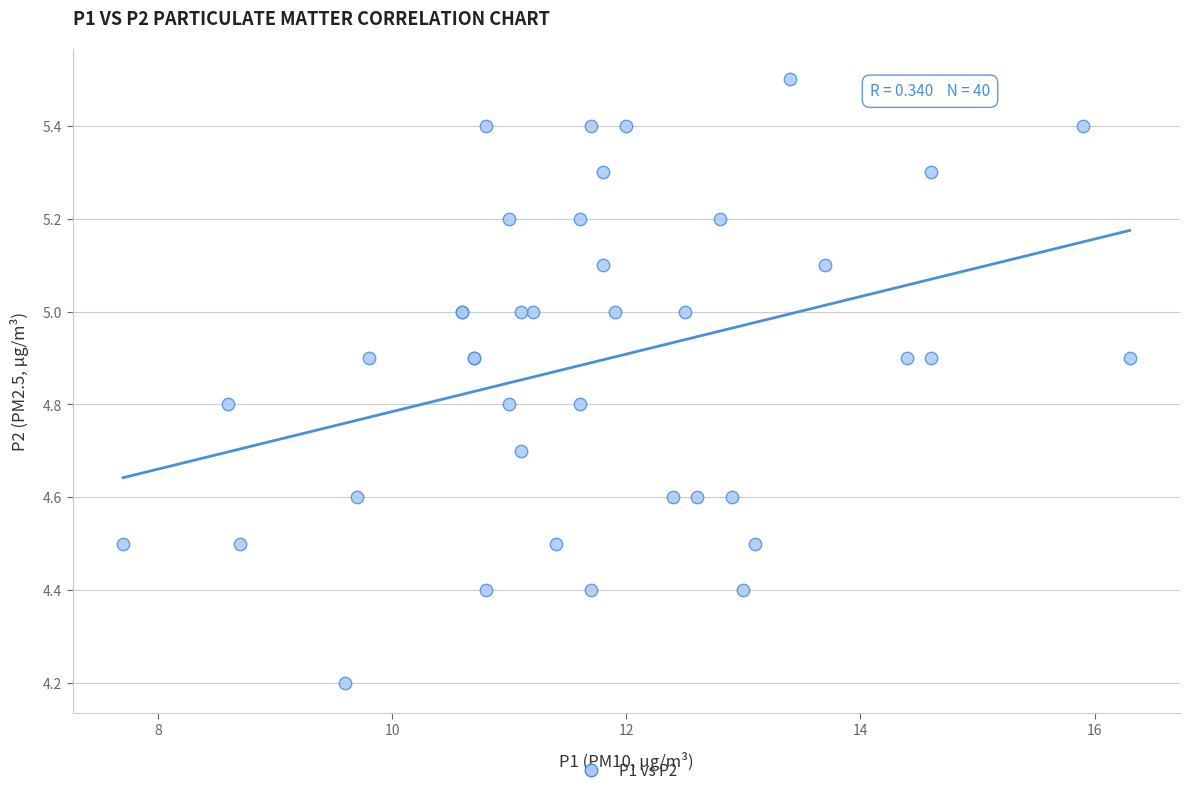

What Y value in the scatter plot is closest to 4?

4.2